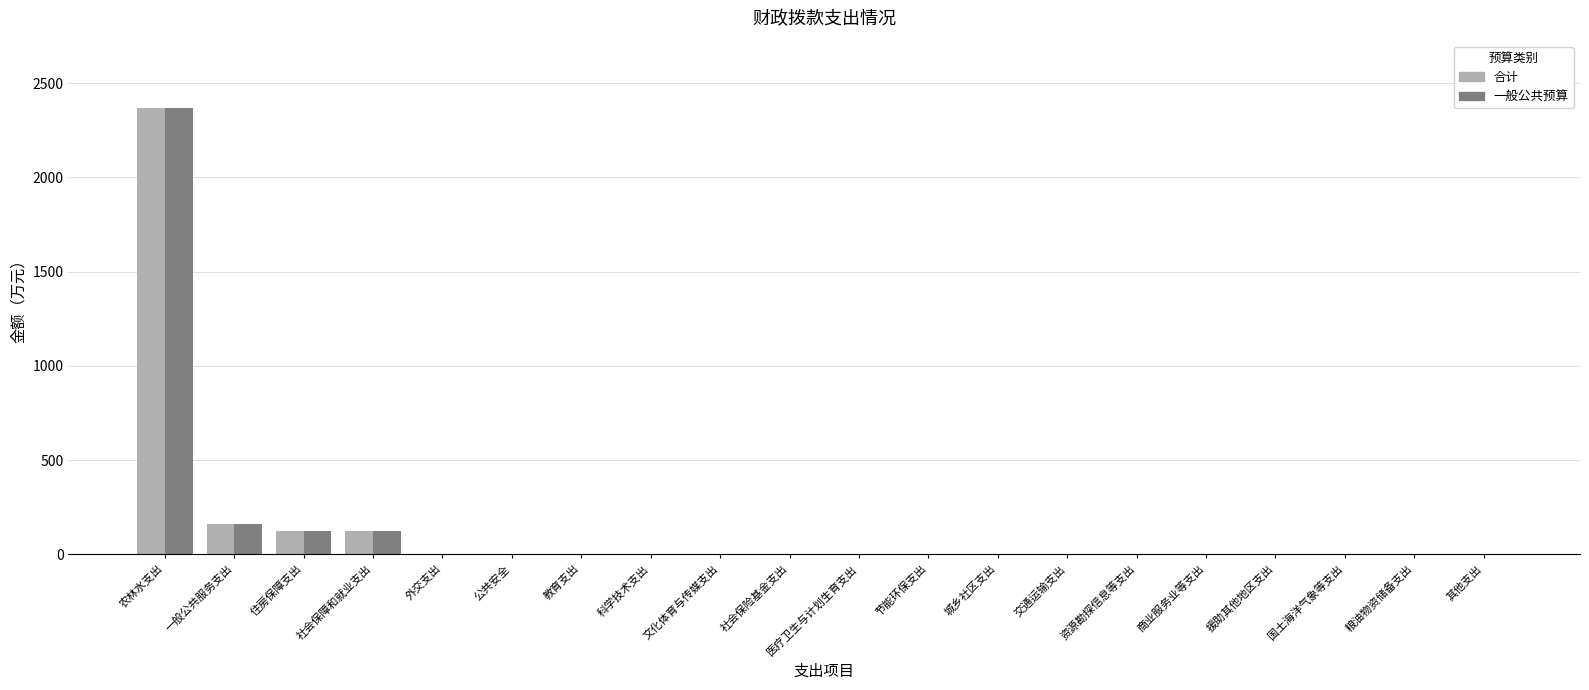

Count the number of data series in this chart.

2